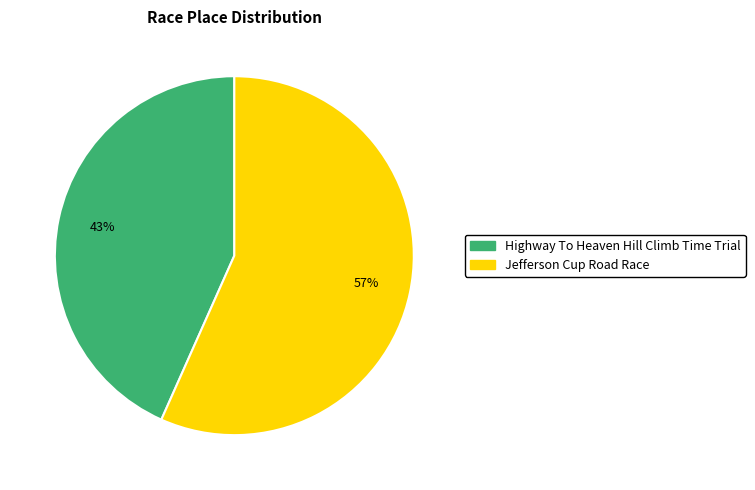

Is Jefferson Cup Road Race the majority of the pie?

Yes